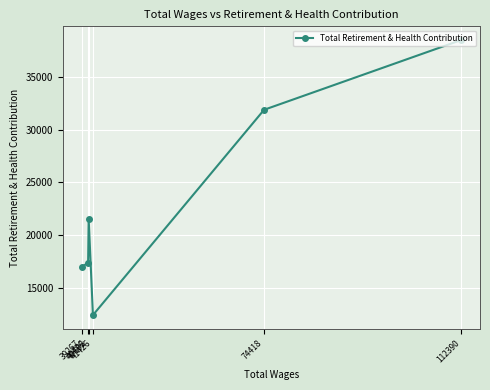

How many values exceed 21545?

2